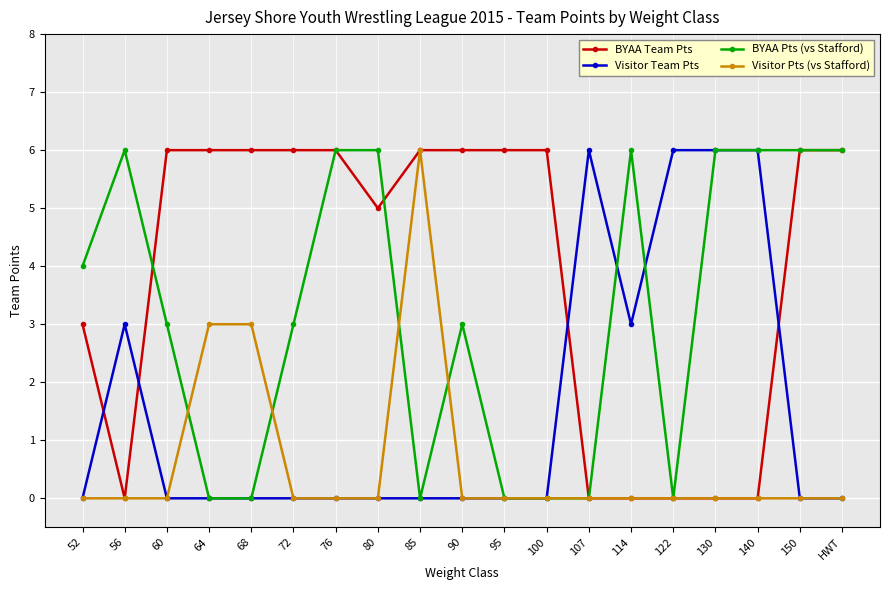

Which series has the largest total across all categories?

BYAA Team Pts